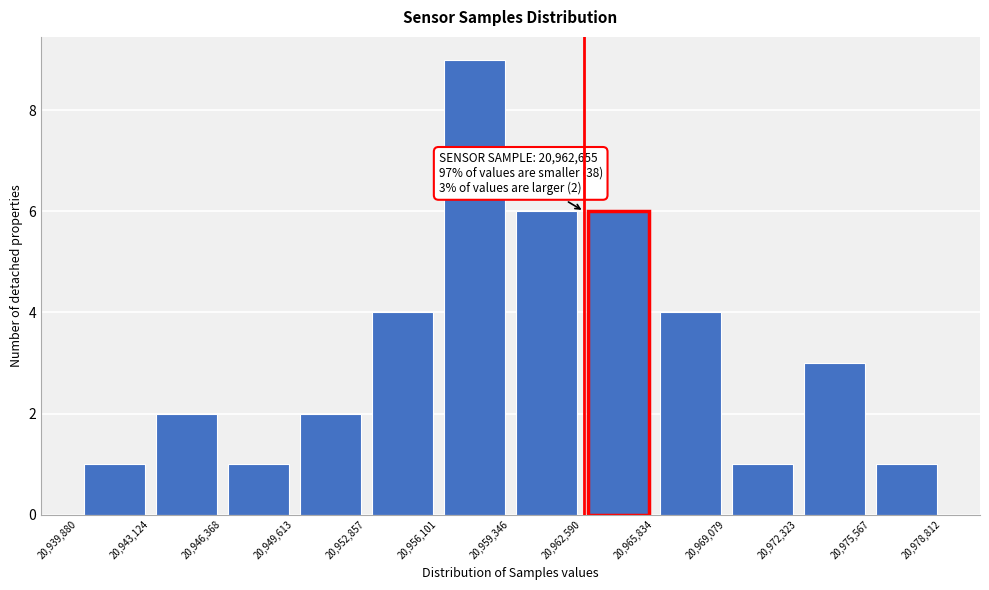

Over which range of the x-axis is the bar tallest?

20,956,101 to 20,959,346